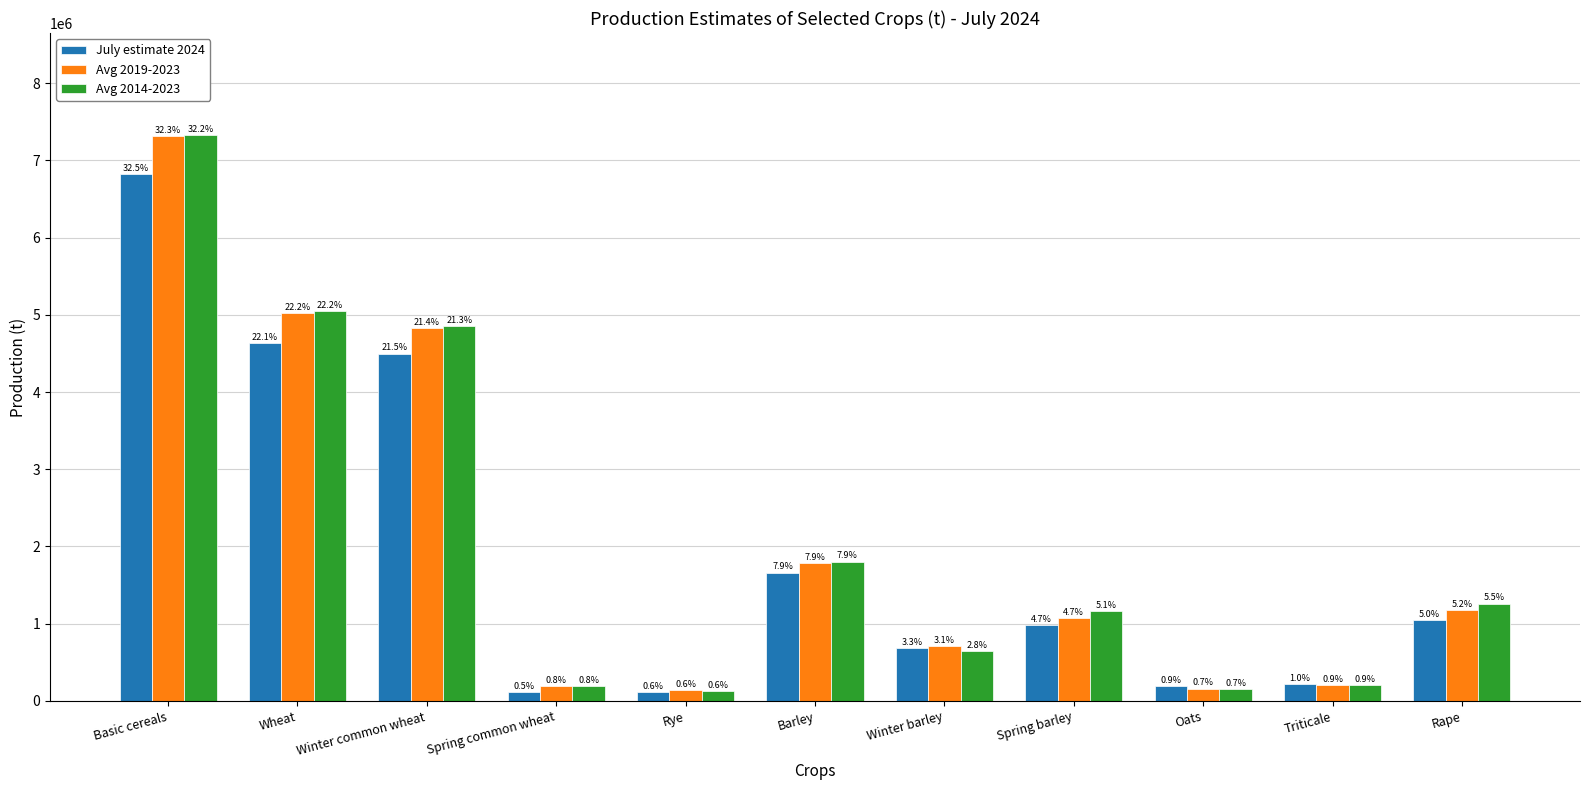

What are all the series names shown in the legend?

July estimate 2024, Avg 2019-2023, Avg 2014-2023